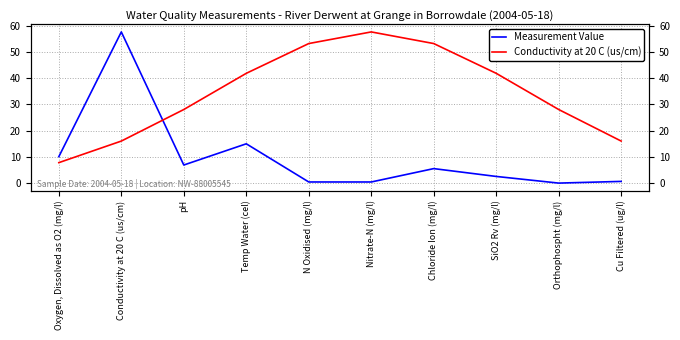

What is the value of the Conductivity at 20 C (us/cm) point at the 5th from the left?

53.3